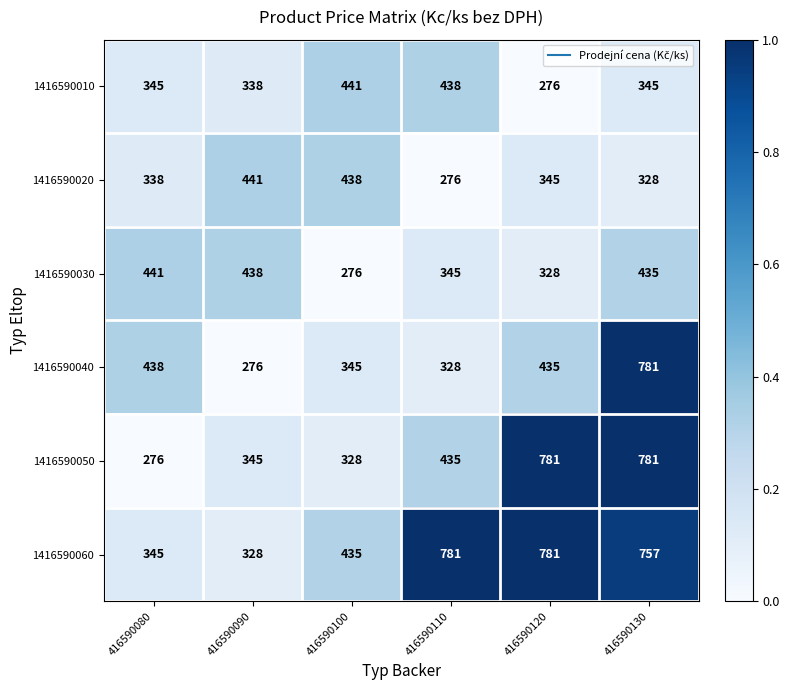

True or false: 1416590010 has a value of 239 at 416590100.

False